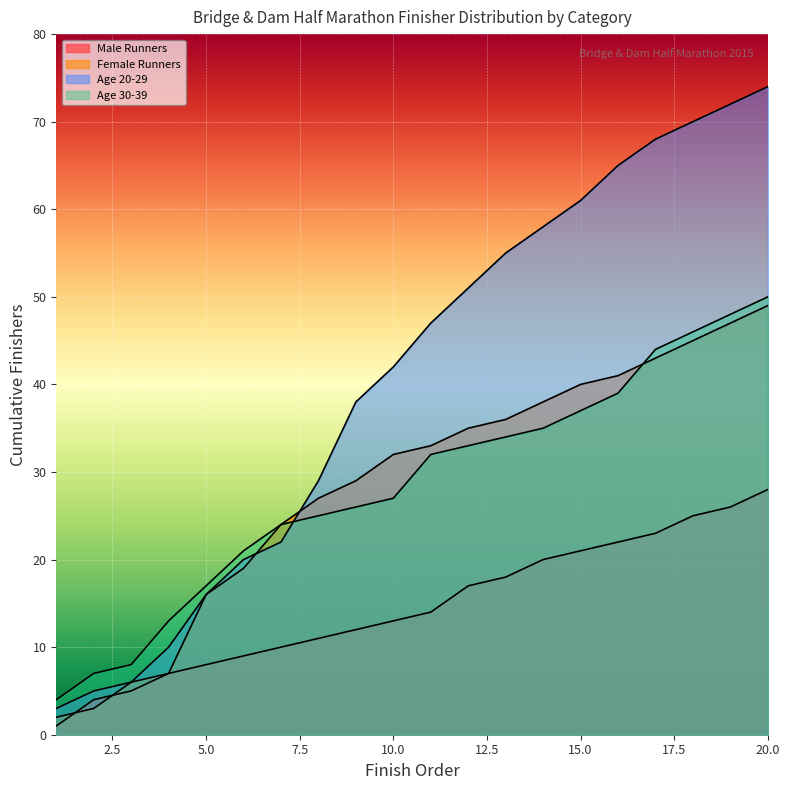

At how many categories does at least one series exceed 63?

5